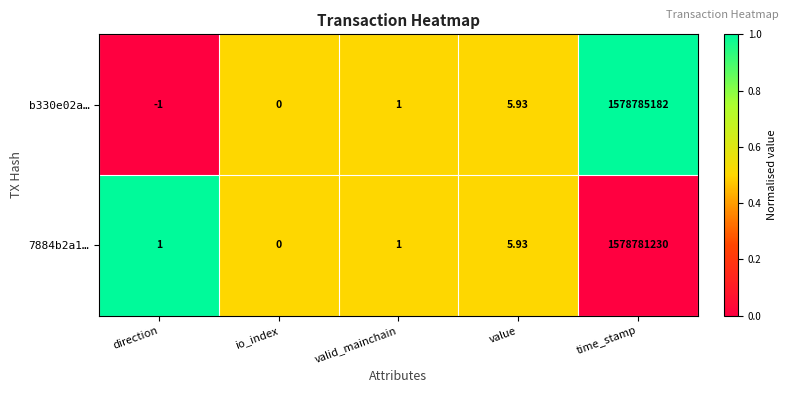

Which label corresponds to the smallest value in the chart?

direction